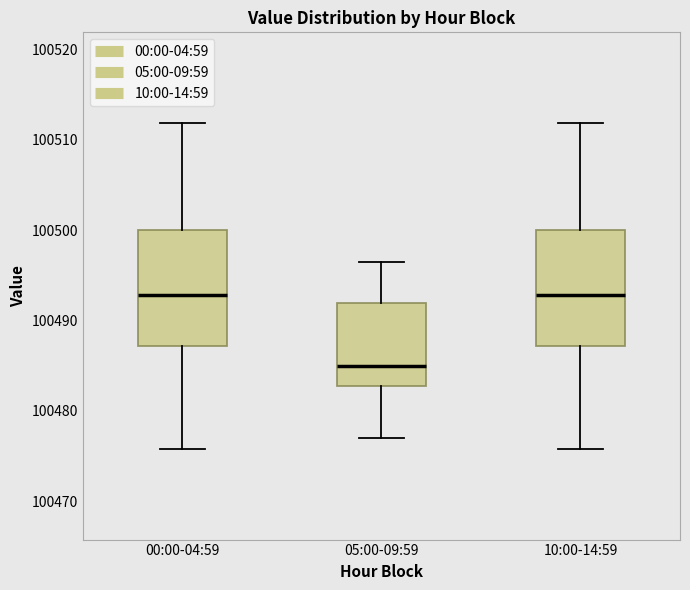

Where is the lower edge of the box for 10:00-14:59 on the y-axis? The values are not printed on the chart, so give them approximately, as read against the axis.

100487